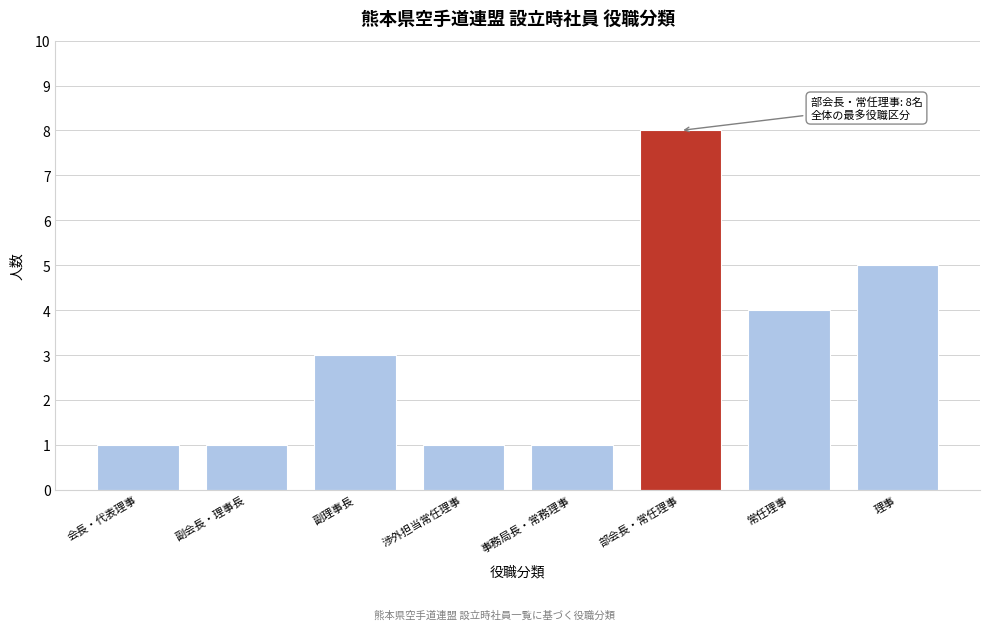

Reading left to right, what are all the values shown in this chart?

1	1	3	1	1	8	4	5